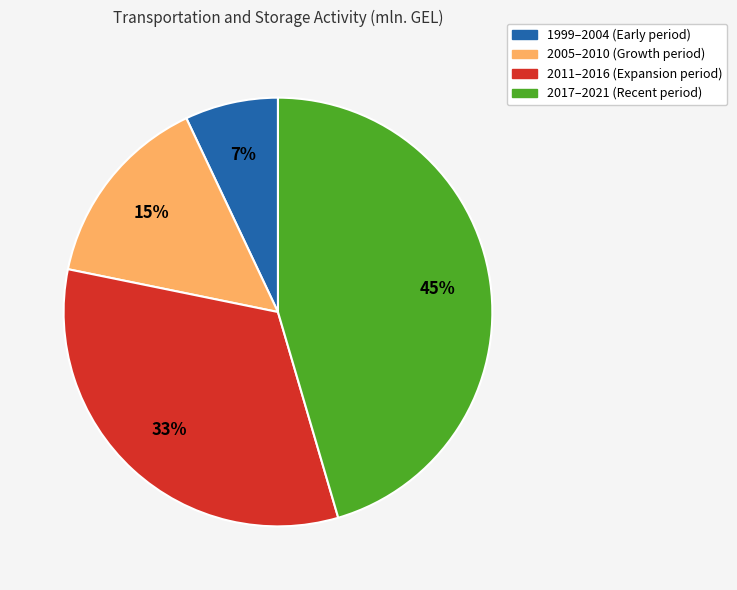

To the nearest percent, what is the average slice percentage?

25%